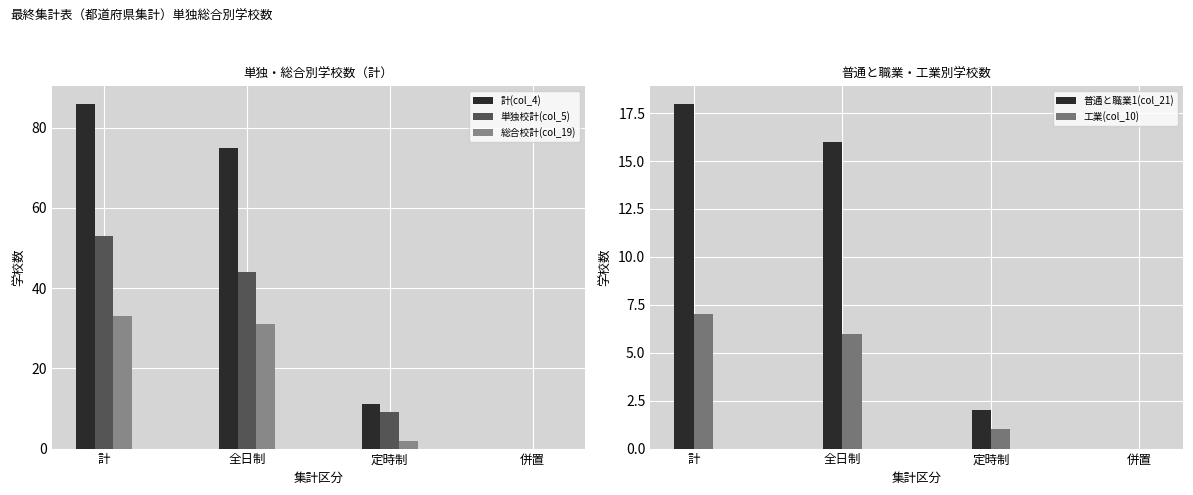

Count the number of data series in this chart.

5